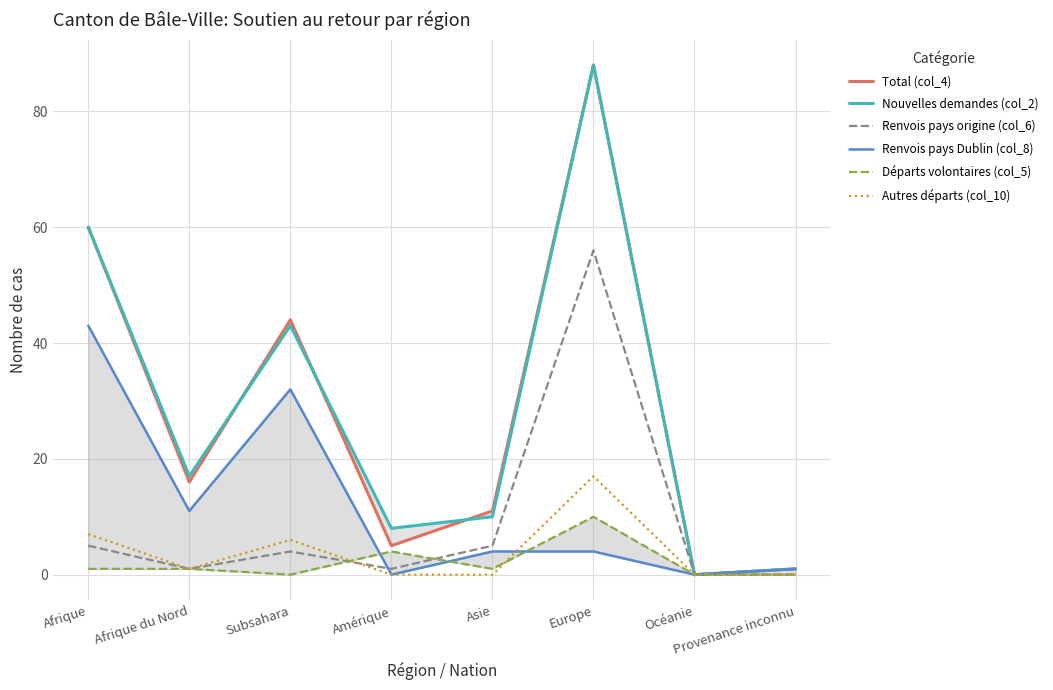

Is this an area chart (filled region under the line)?

No